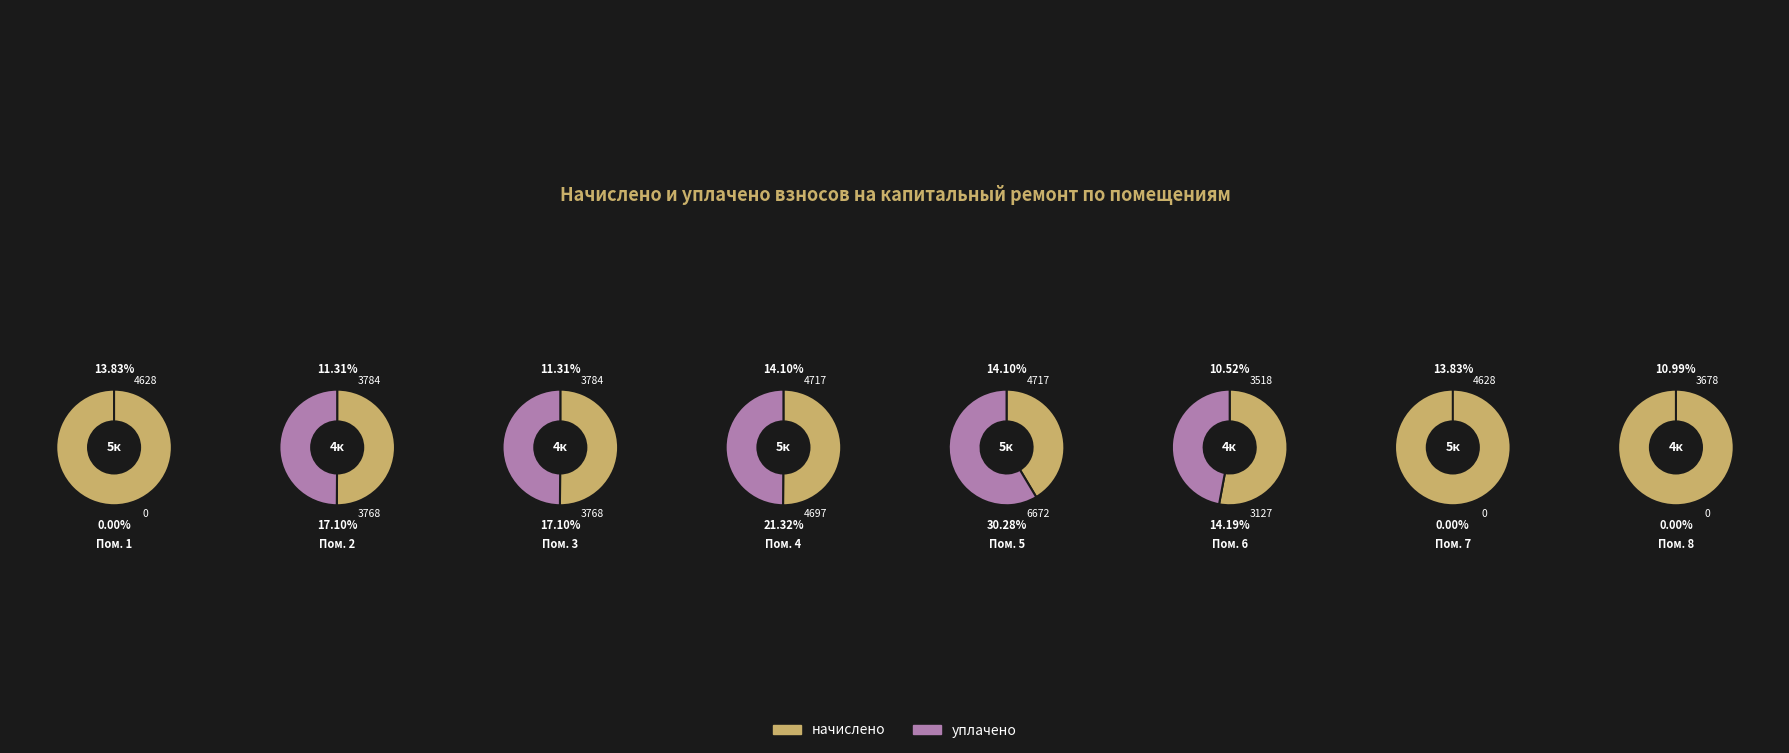

True or false: 6 accounts for 11% of the total.

True